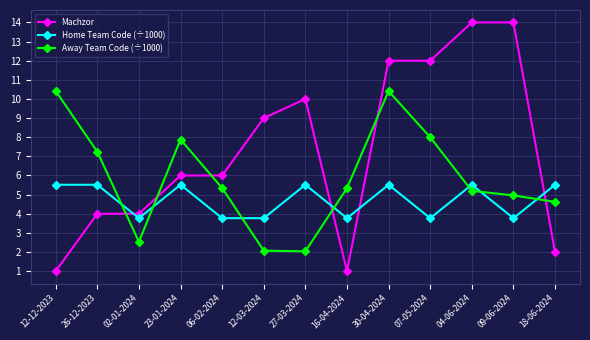

Between which two adjacent categories do Machzor and Away Team Code (÷1000) first intersect?

26-12-2023 and 02-01-2024